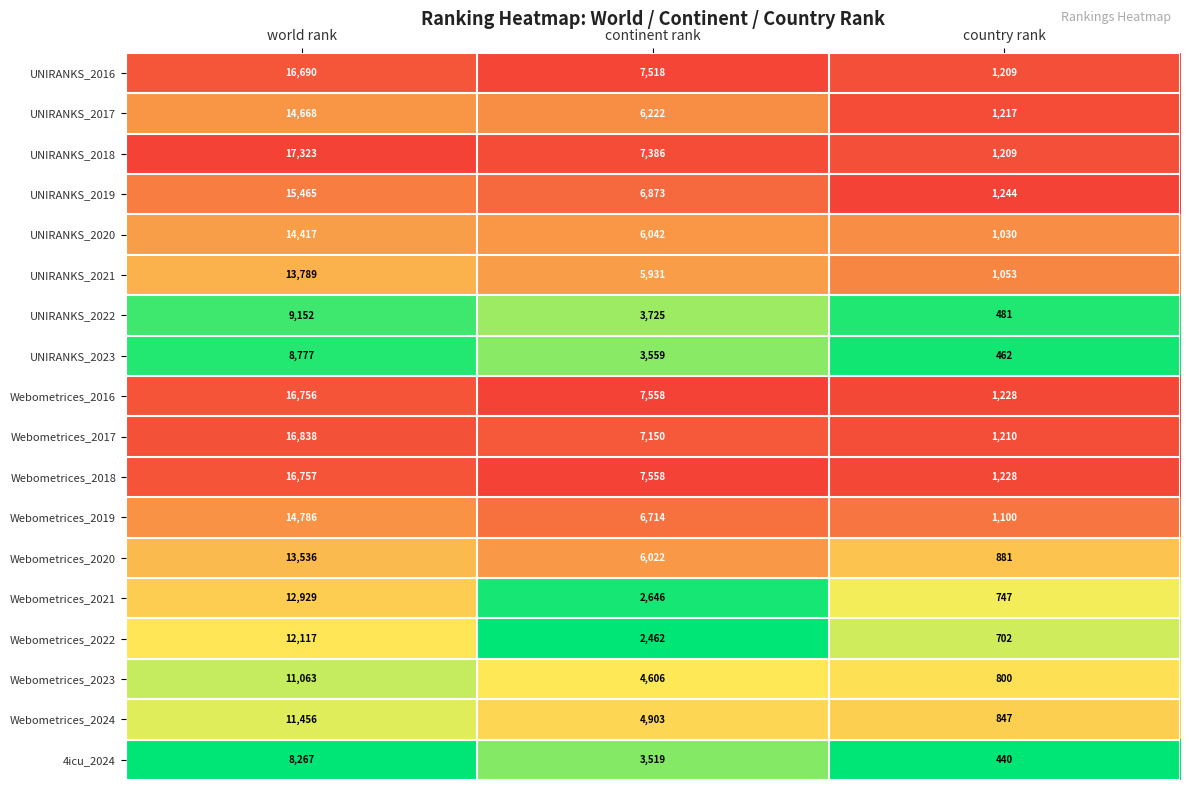

What is the average value of the Webometrices_2023 series?

5490